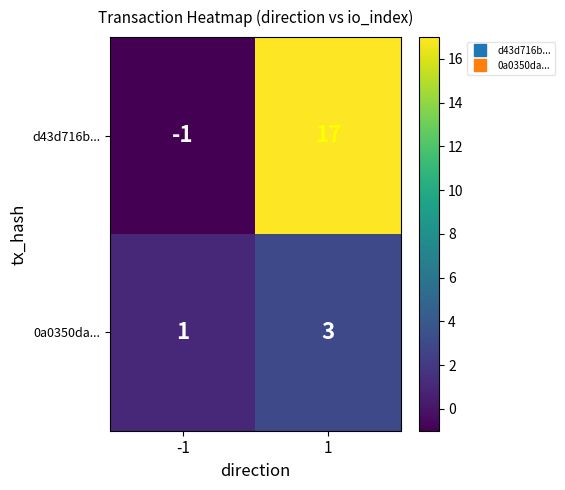

What is the sum of the 0a0350da... values at 1 and -1?

4